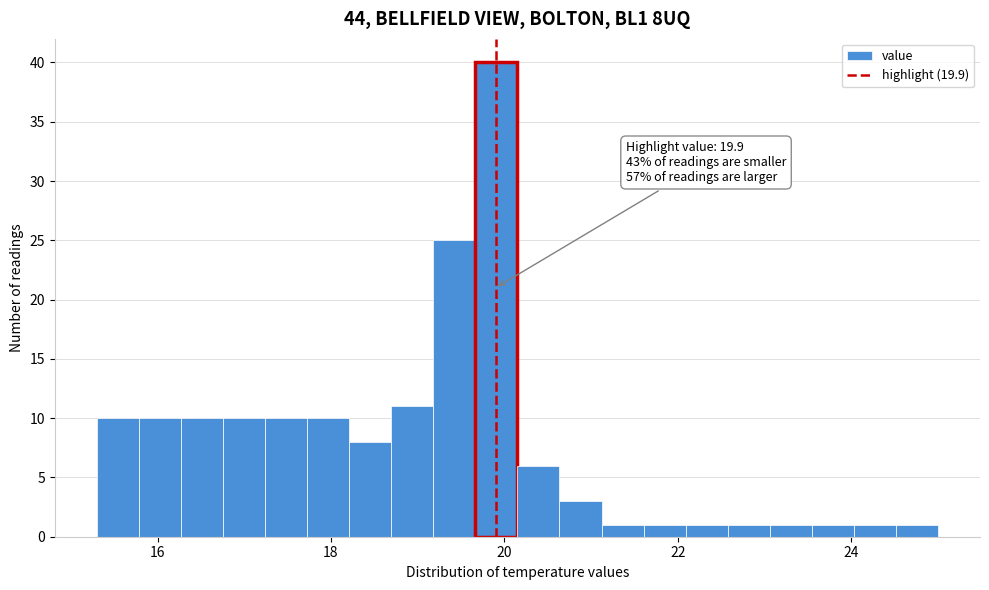

Around what value on the x-axis is the tallest bar? Give the approximate position of its centre, as read against the axis.

20.0